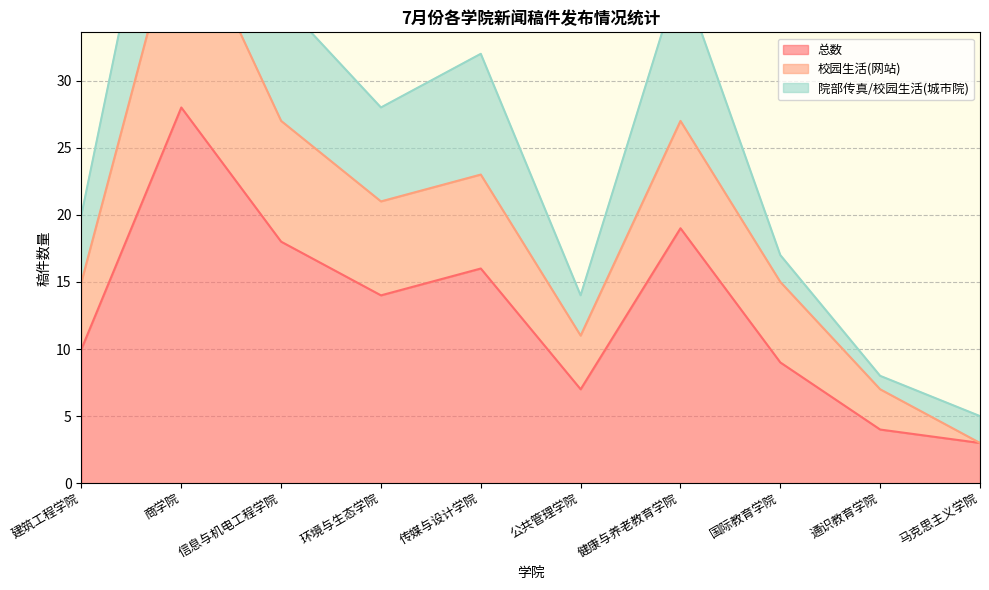

Count the 校园生活(网站) values in the range 11 to 27.

7